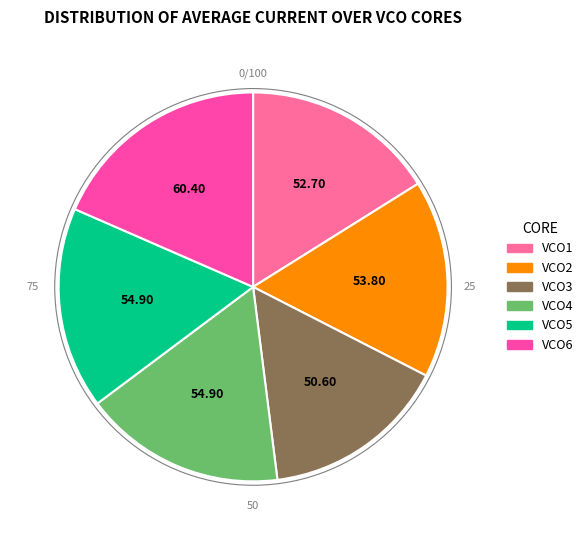

The VCO3 slice represents 15% of the pie. True or false?

True